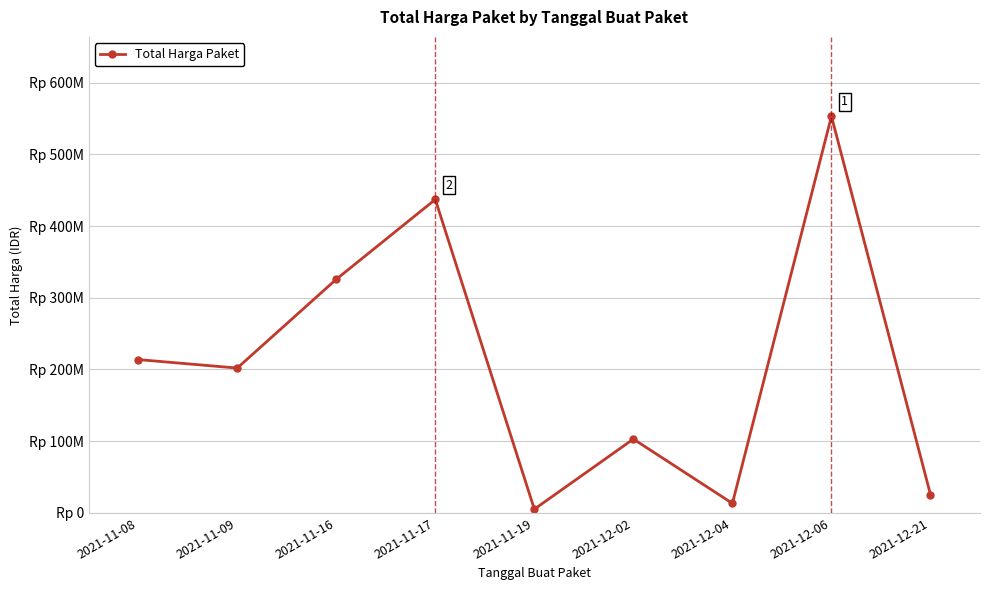

What is the difference between the maximum and minimum values?

547840100